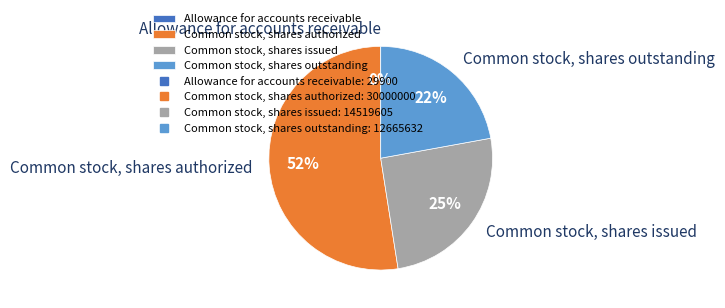

Approximately how many times larger is the value at Common stock, shares authorized compared to Common stock, shares outstanding?

2.4